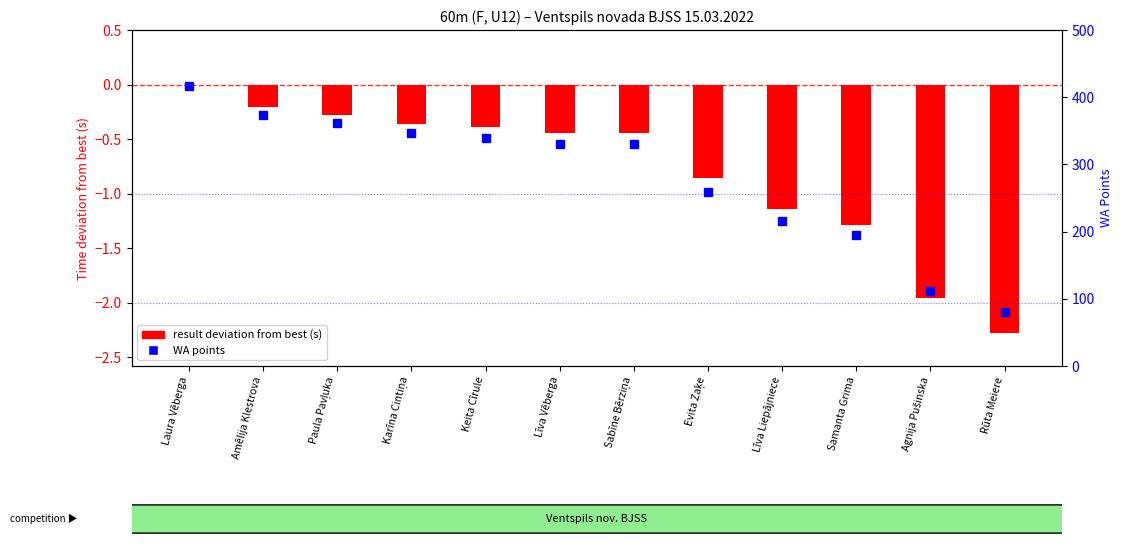

Are the bars grouped side by side (vs. stacked)?

Yes